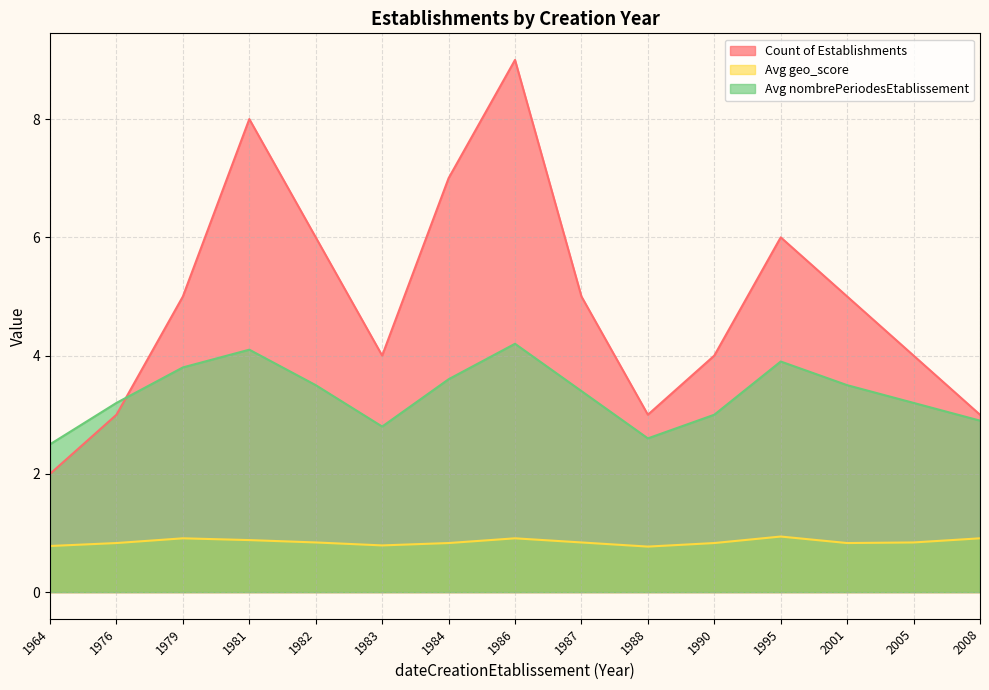

Rank the series at 1982 from lowest to highest value.

Avg geo_score, Avg nombrePeriodesEtablissement, Count of Establishments